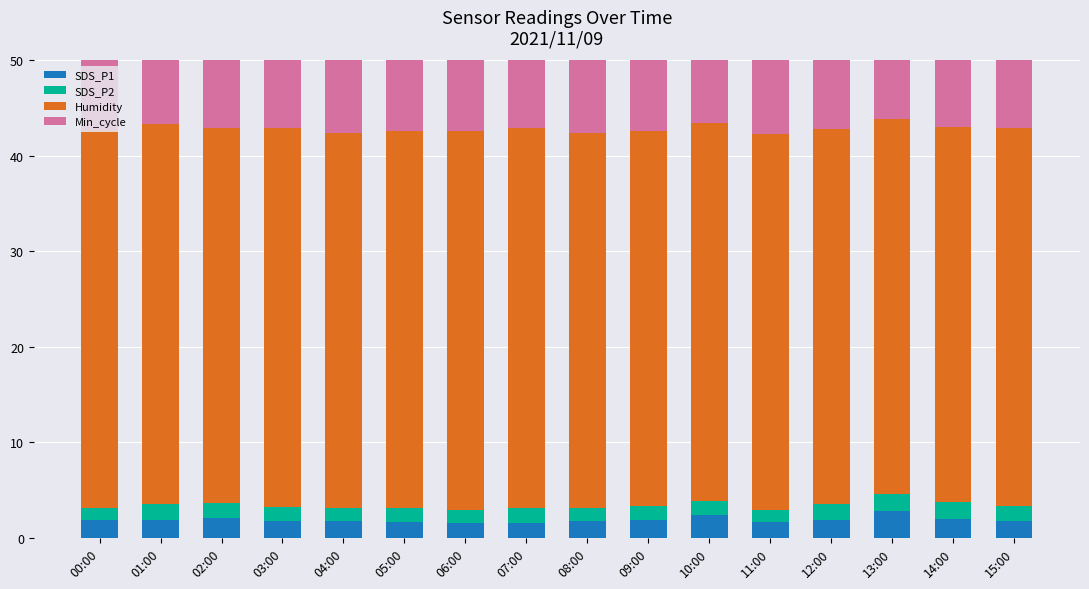

Read the Min_cycle value at 04:00.

80.0